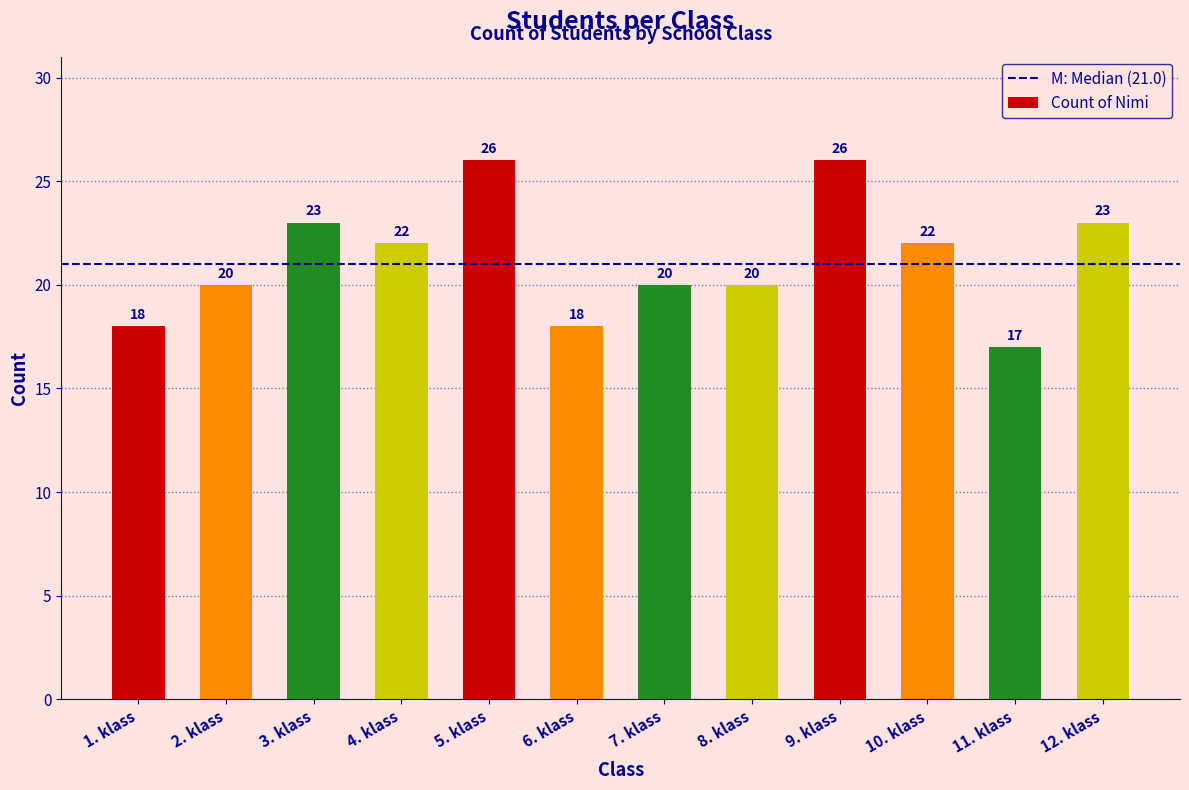

Reading left to right, what are all the values shown in this chart?

18	20	23	22	26	18	20	20	26	22	17	23